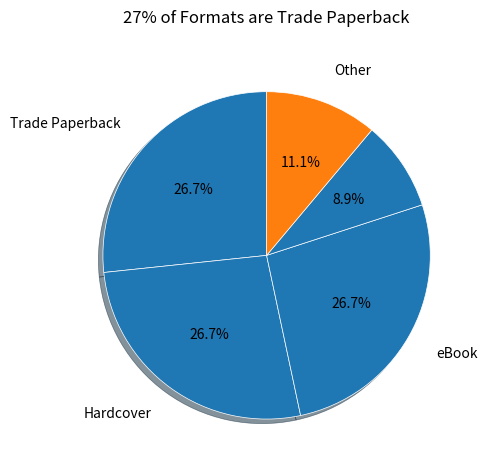

How many segments does this pie chart have?

5